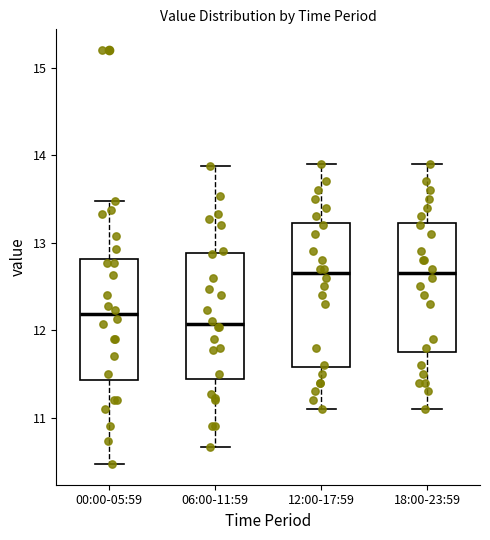

Comparing the boxes themselves (not the whiskers), which one is the tallest?

12:00-17:59